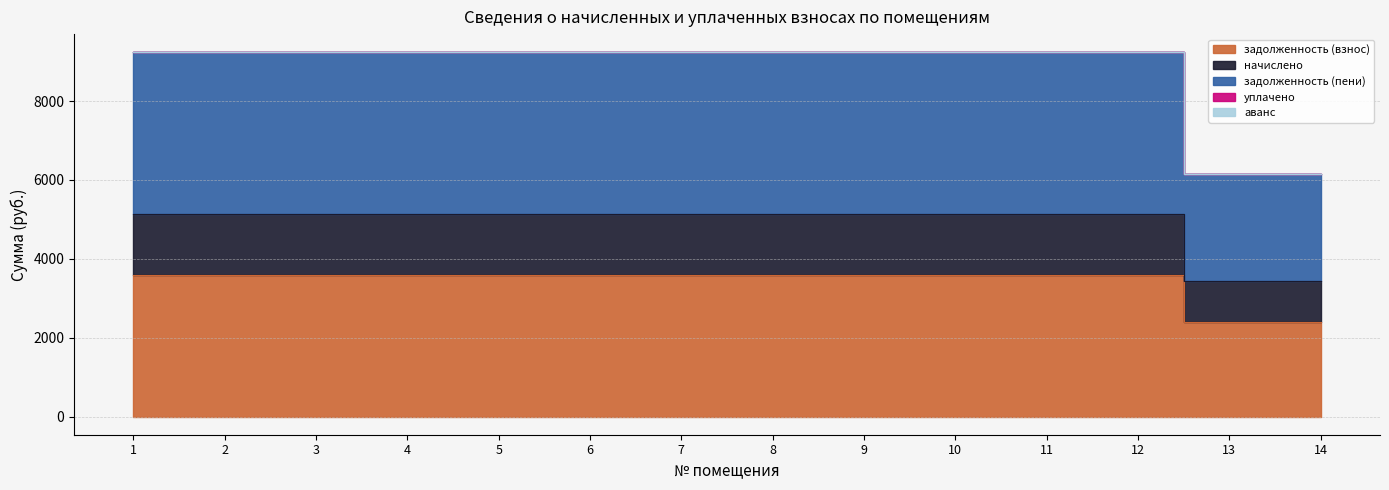

True or false: задолженность (пени) and задолженность (взнос) cross at least once.

False